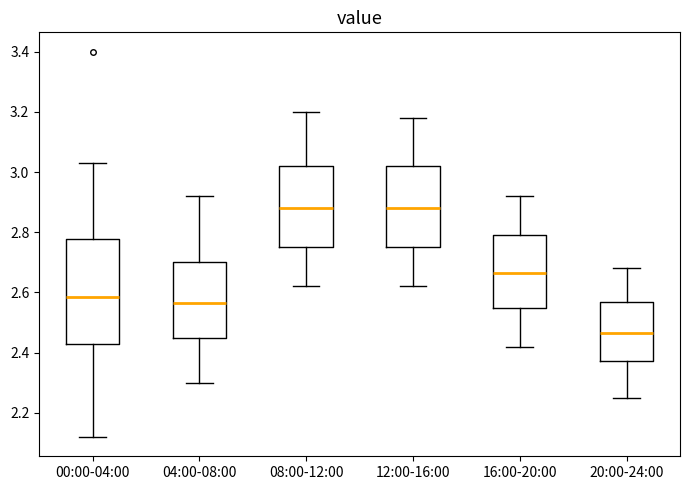

Reading left to right, read every box against the y-axis: the position of its median line, the range the box covers, and the ends of its whiskers. The values are not printed on the chart, so give them approximately, as read against the axis.

00:00-04:00: median 2.58, box 2.44 to 2.78, whiskers 2.12 to 3.04
04:00-08:00: median 2.56, box 2.46 to 2.70, whiskers 2.30 to 2.92
08:00-12:00: median 2.88, box 2.76 to 3.02, whiskers 2.62 to 3.20
12:00-16:00: median 2.88, box 2.76 to 3.02, whiskers 2.62 to 3.18
16:00-20:00: median 2.66, box 2.56 to 2.80, whiskers 2.42 to 2.92
20:00-24:00: median 2.46, box 2.38 to 2.56, whiskers 2.26 to 2.68